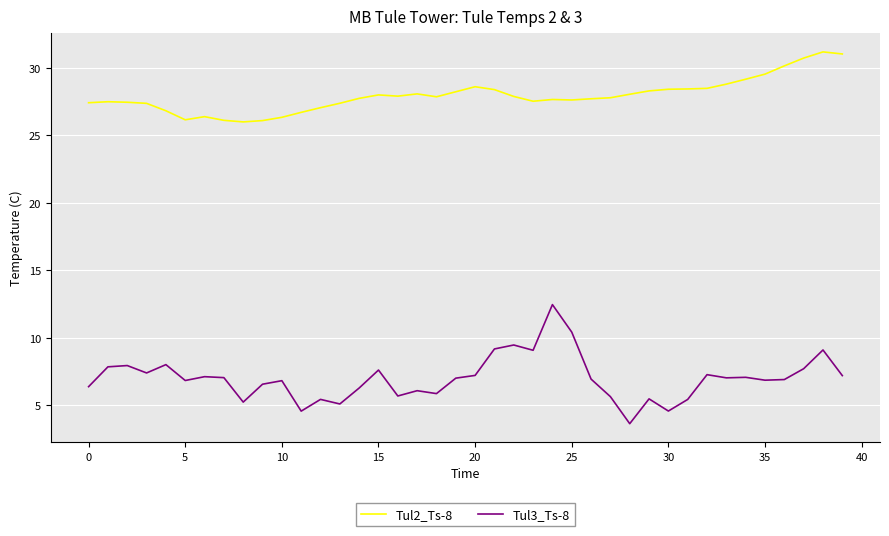

True or false: Tul2_Ts-8 and Tul3_Ts-8 intersect in this chart.

False